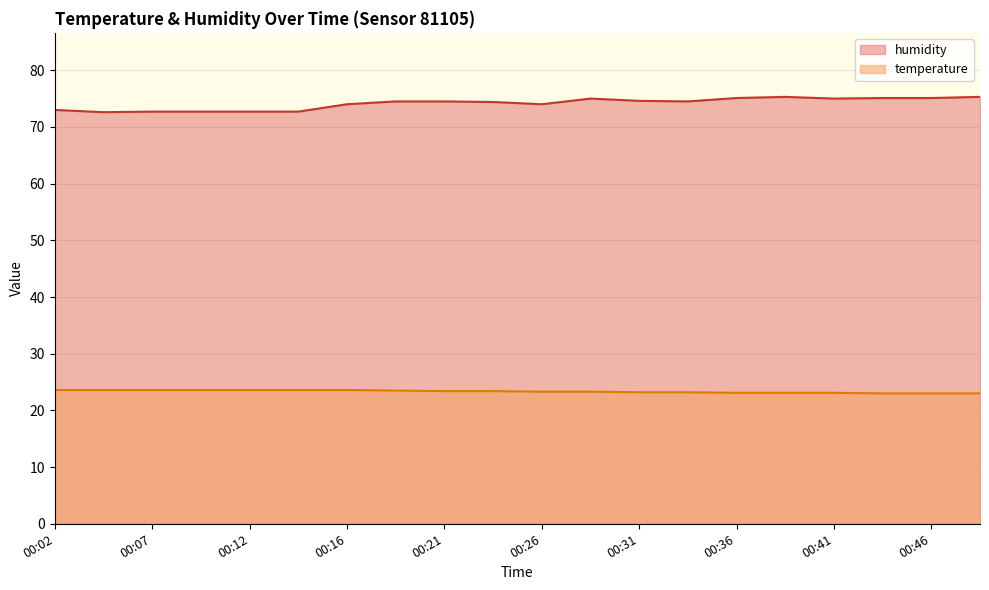

At how many categories does at least one series exceed 72?

20